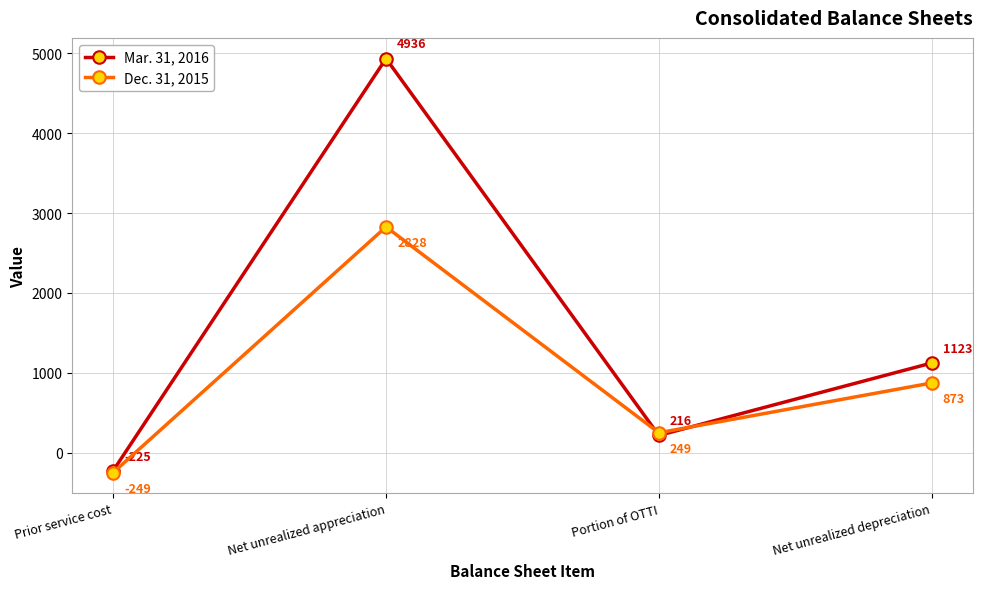

Is it true that Mar. 31, 2016 equals 216 at Portion of OTTI?

True